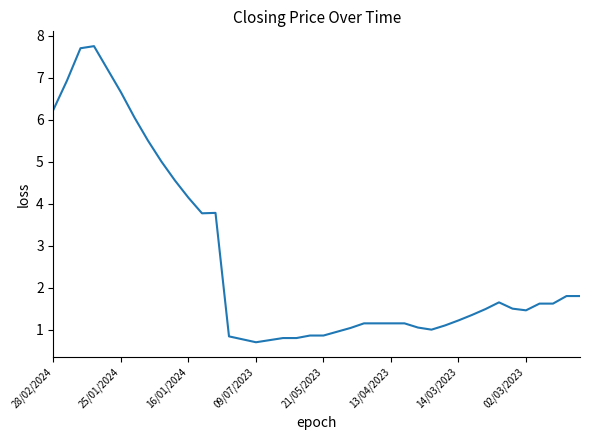

What is the minimum value shown in the chart?

0.7